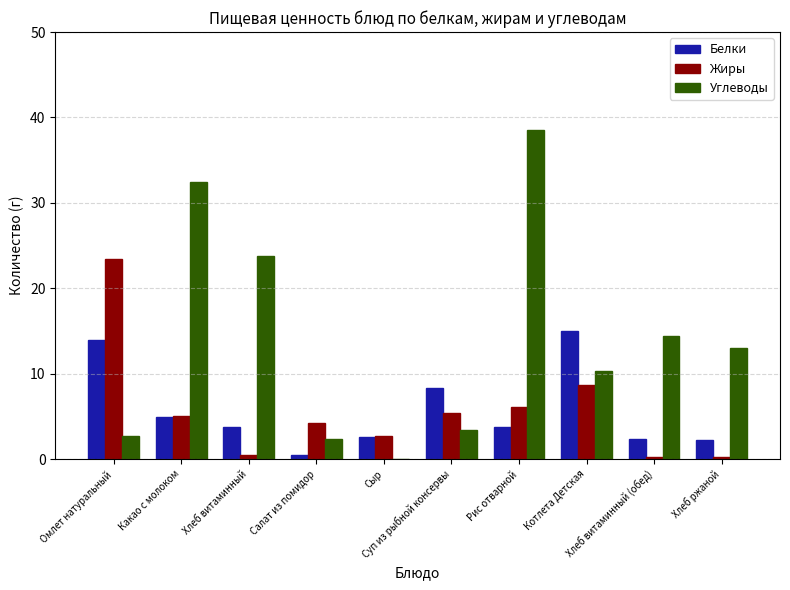

What is the sum of all Жиры values?

56.6